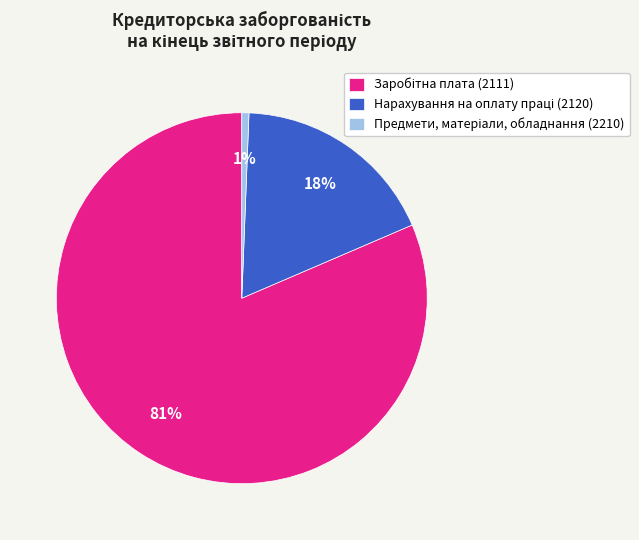

Is there a majority slice in this chart?

Yes